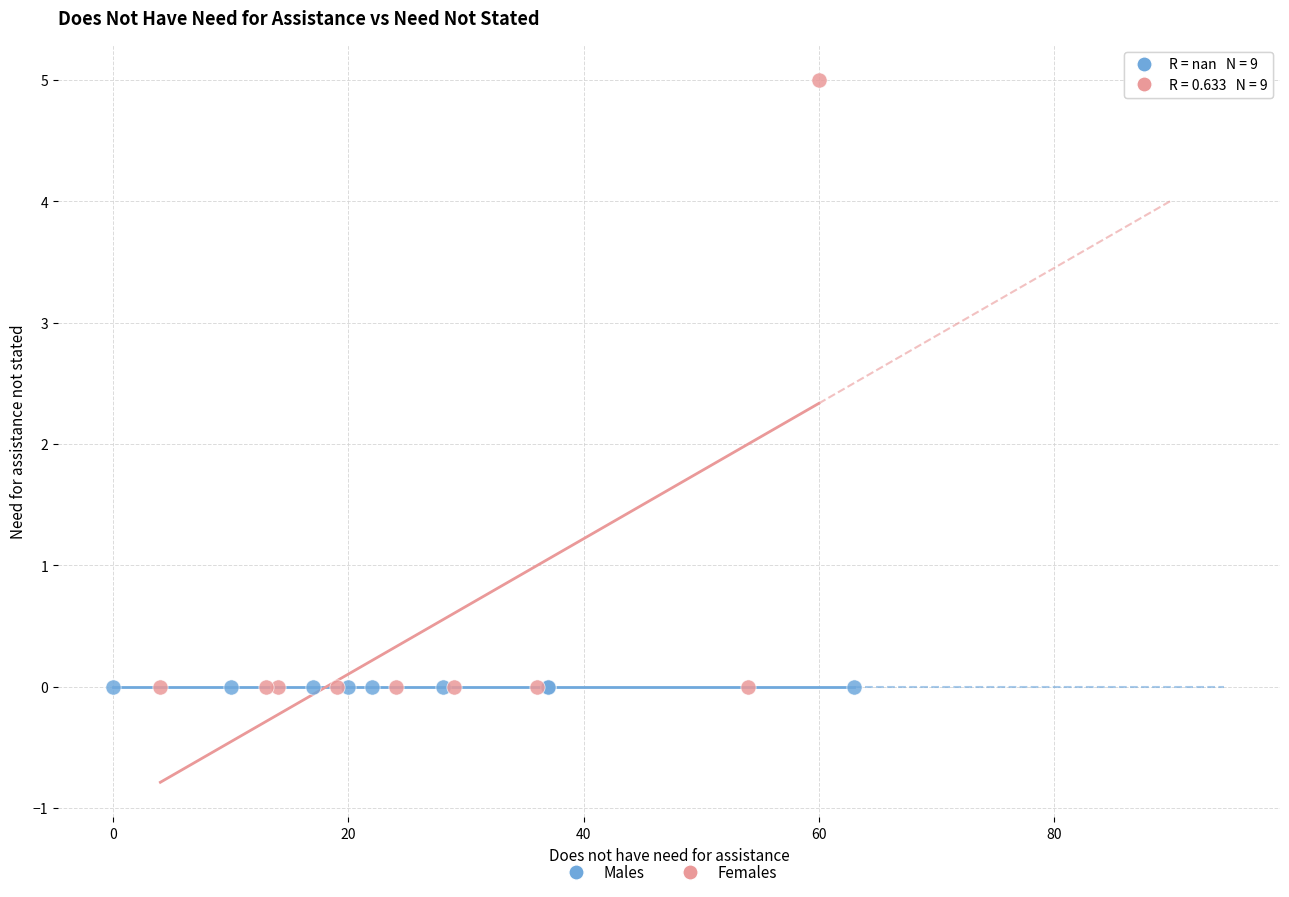

Which series contains the highest Y value?

Females